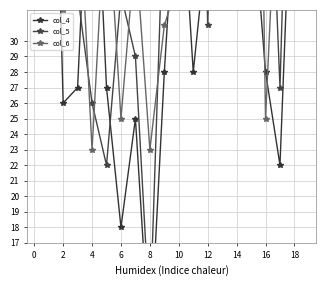

What is the total value across all series at 14?

90